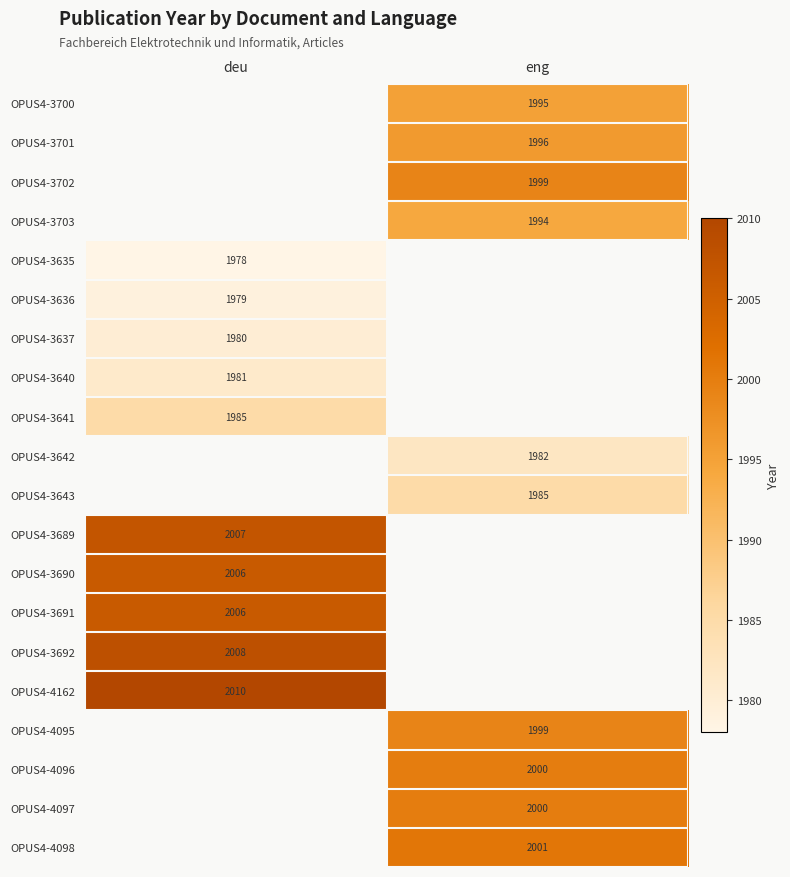

Is it true that OPUS4-3637 equals 1980 at deu?

True